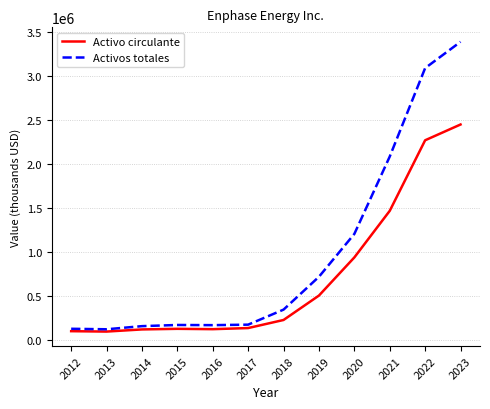

At which category is the sum across all series the highest?

2023